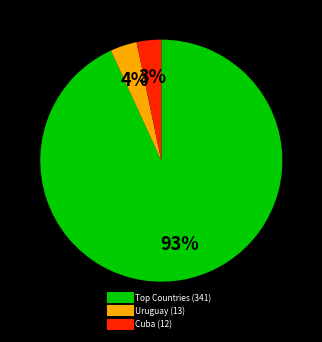

To the nearest percent, what is the average slice percentage?

33%